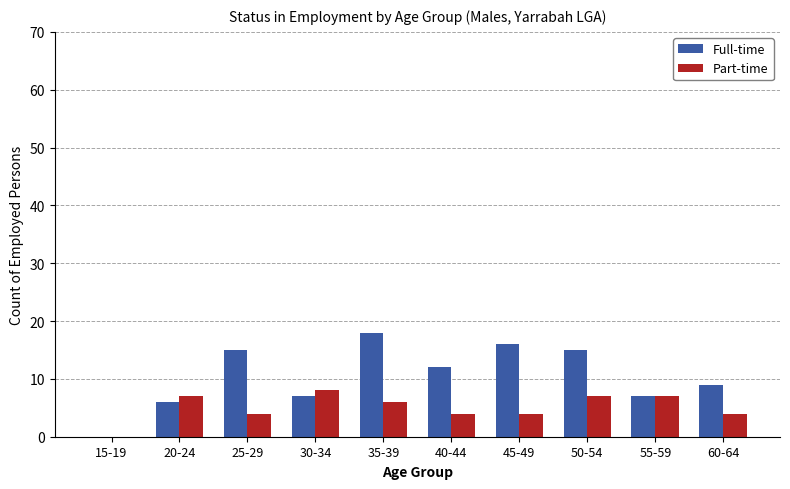

What are all the series names shown in the legend?

Full-time, Part-time